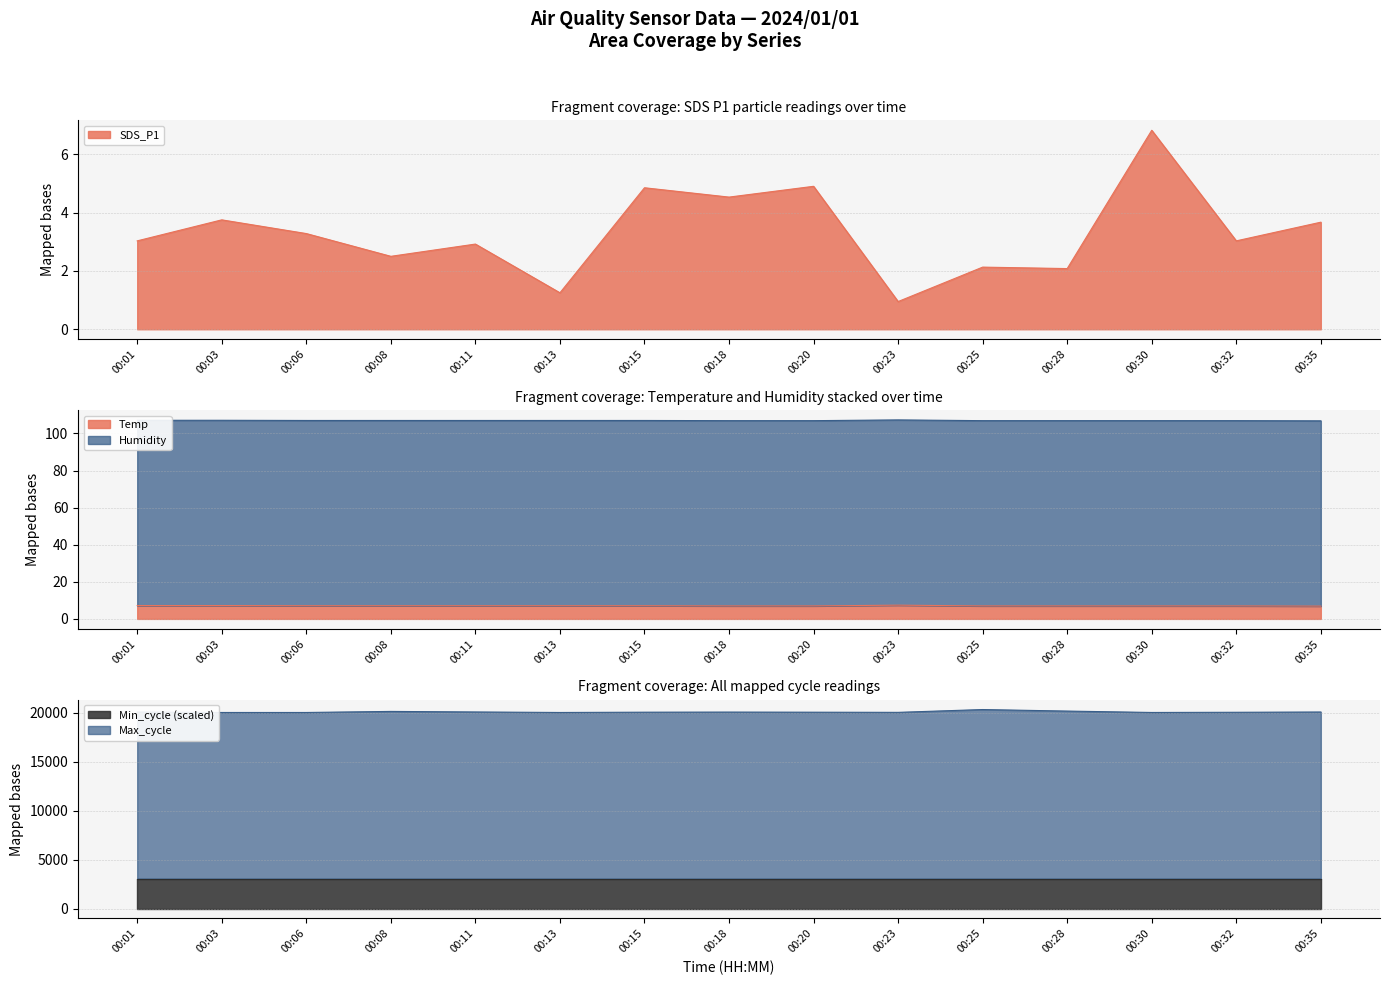

Rank the categories by Temp value from highest to lowest.

00:23, 00:01, 00:03, 00:06, 00:08, 00:11, 00:13, 00:15, 00:18, 00:20, 00:25, 00:28, 00:30, 00:32, 00:35